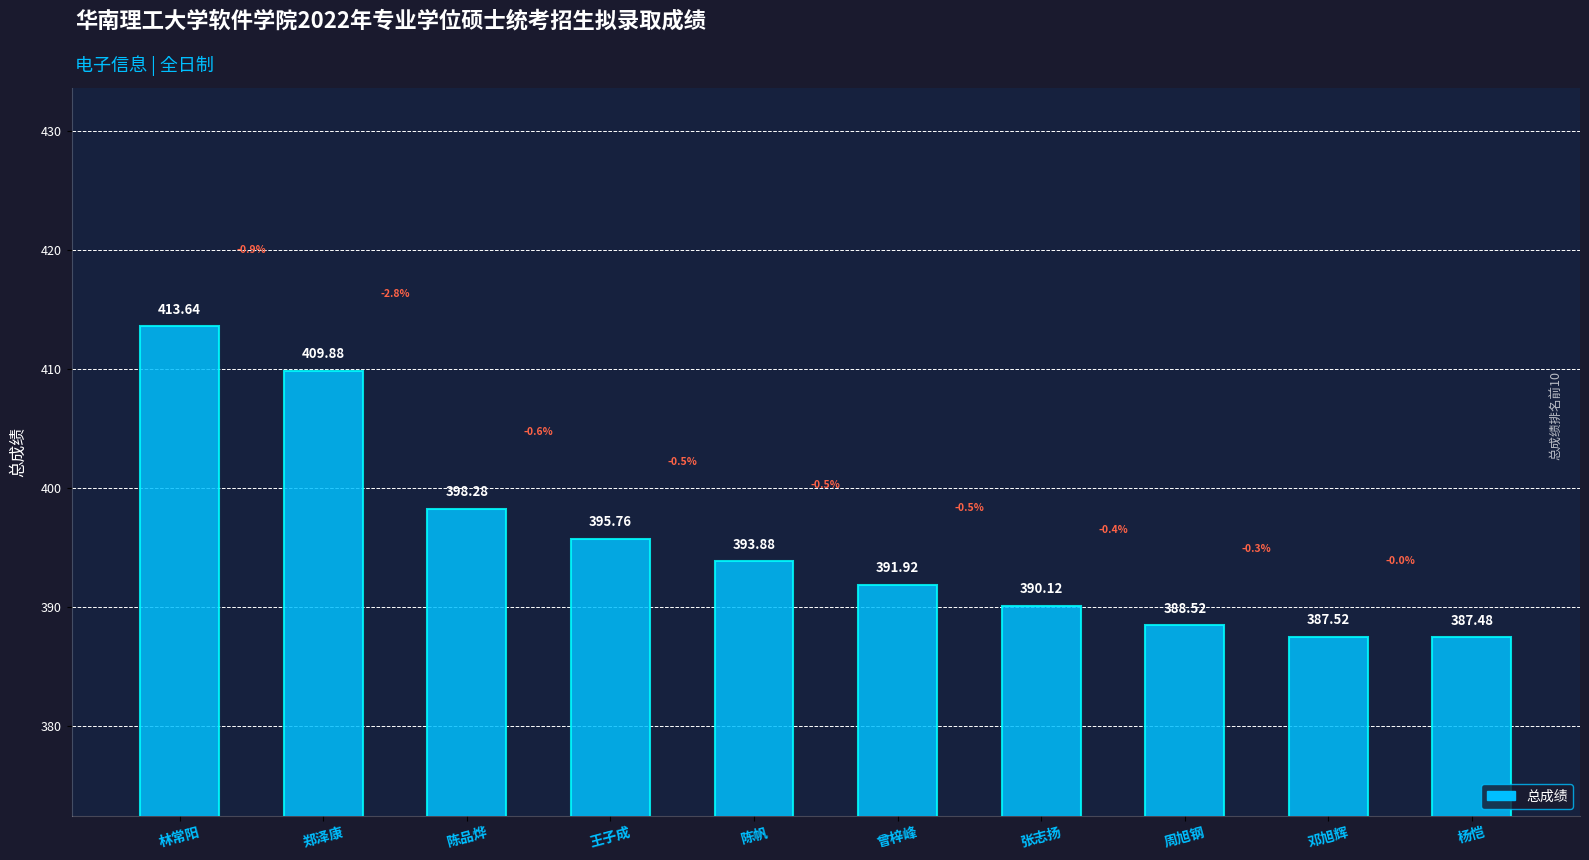

What is the difference between the maximum and minimum values?

26.2